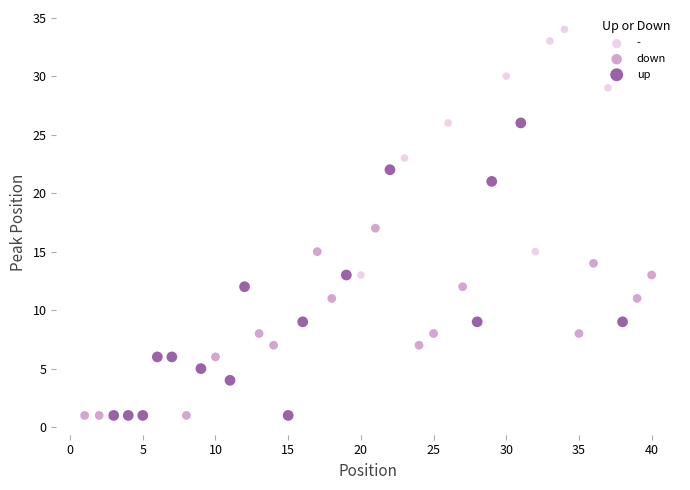

What are all the series names shown in the legend?

-, down, up